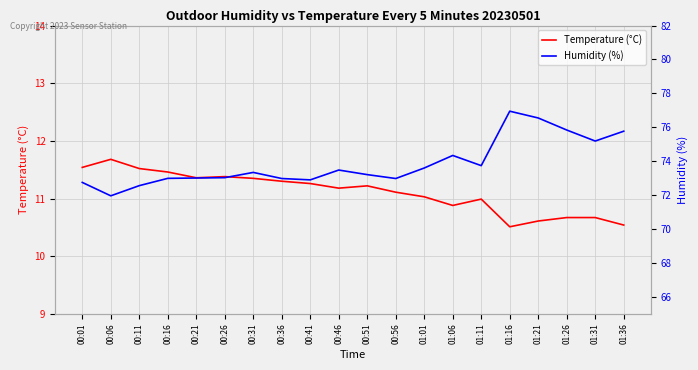

What is the label of the 13th point from the right?

00:36